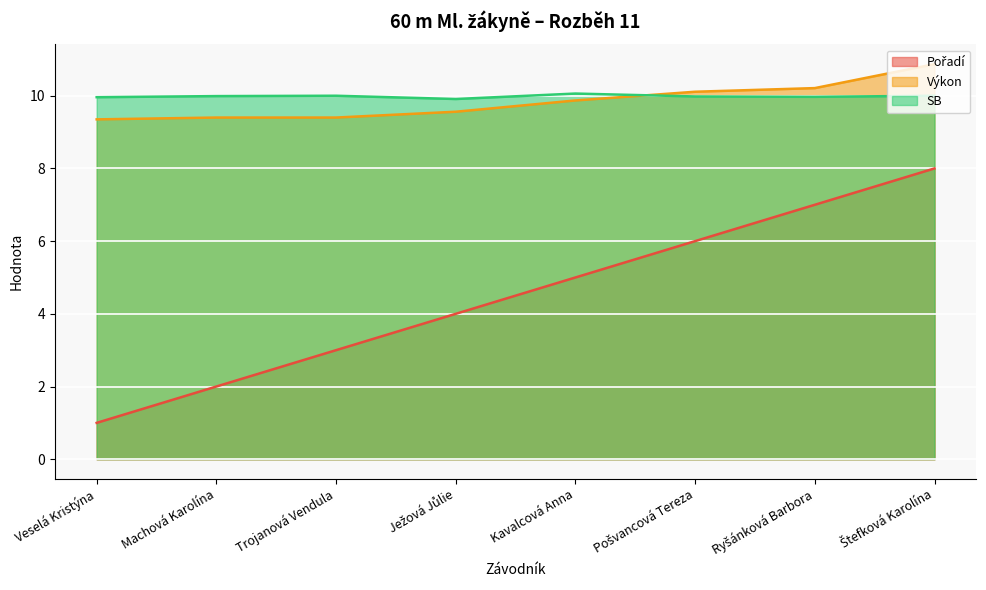

True or false: SB has a value of 10.1 at Kavalcová Anna.

True